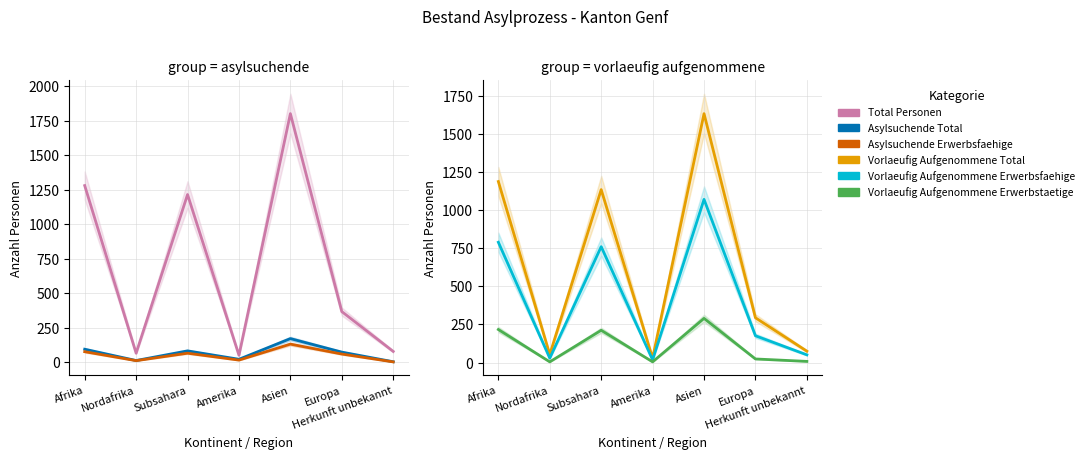

True or false: Vorlaeufig Aufgenommene Total and Total Personen cross at least once.

False